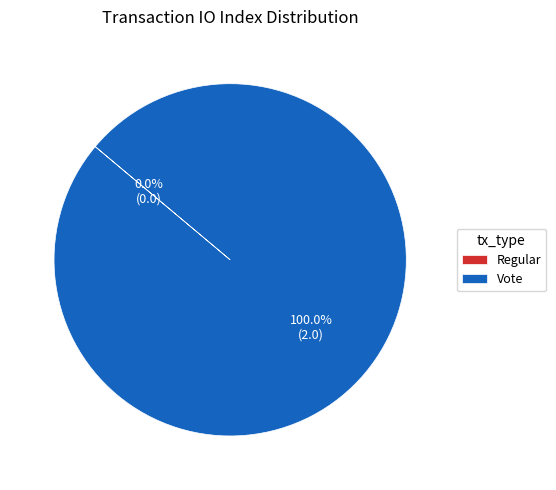

Count the number of slices in the pie.

2